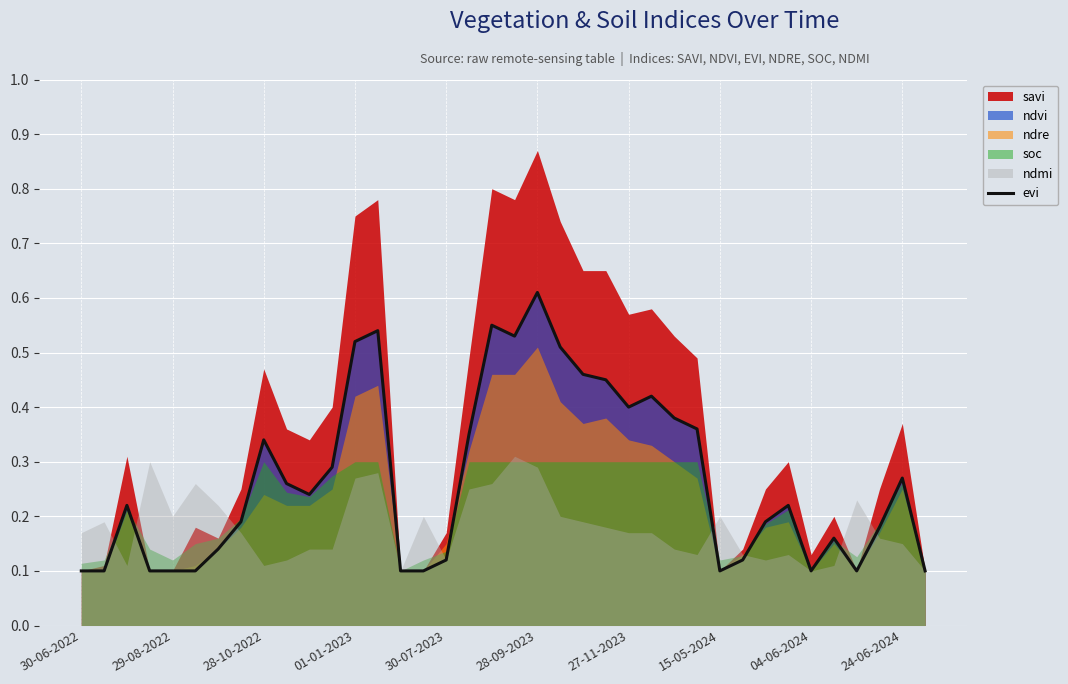

What is the difference between the maximum and second lowest values?

0.5